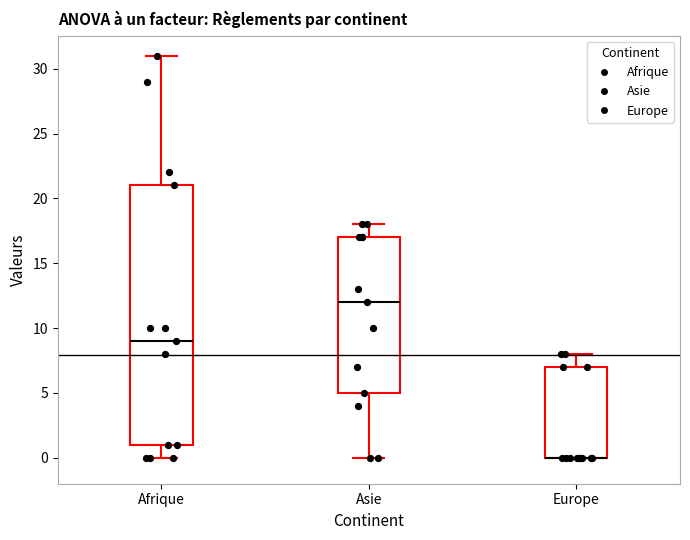

Where does the upper whisker of the box for Afrique end on the y-axis? The values are not printed on the chart, so give them approximately, as read against the axis.

31